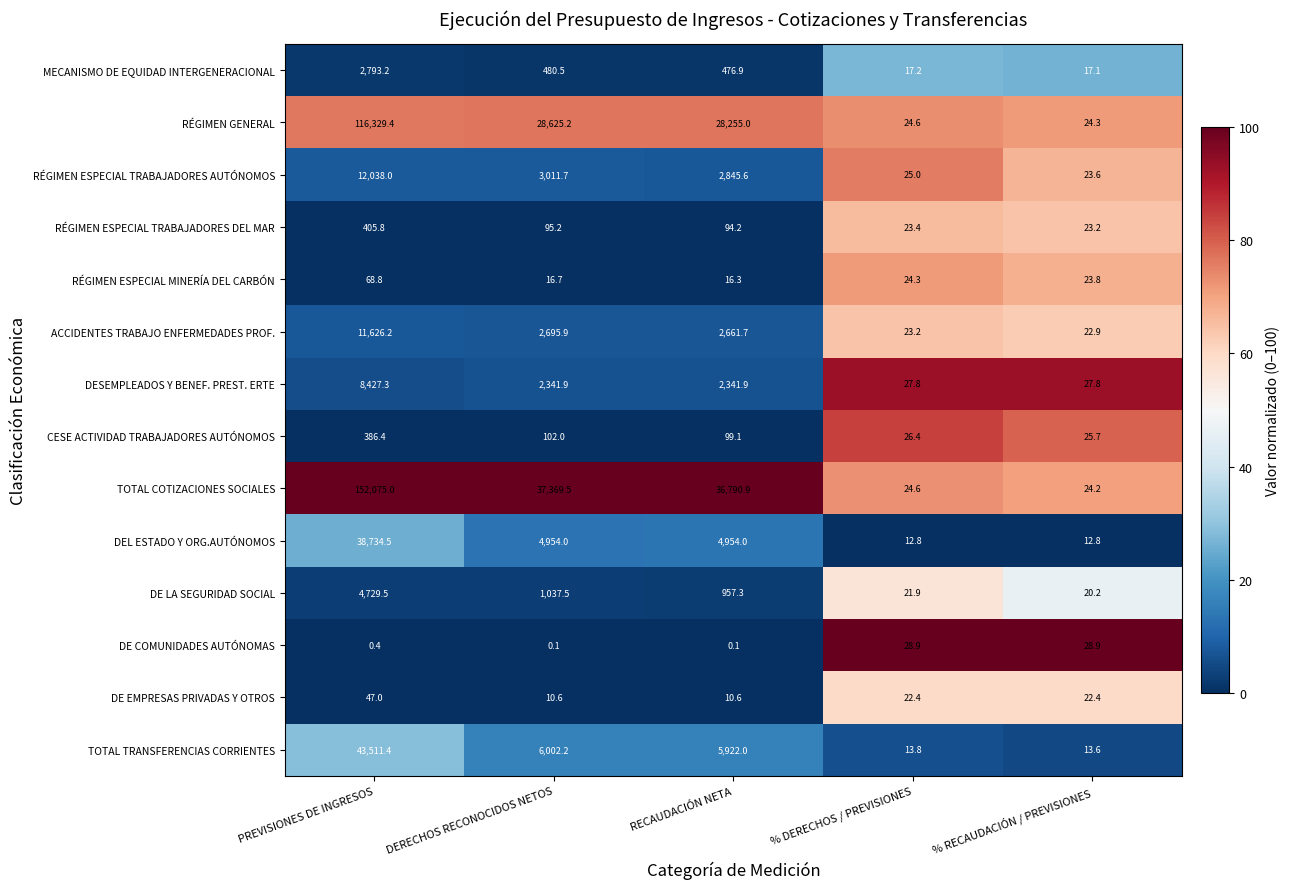

Which category has the lowest value in the ACCIDENTES TRABAJO ENFERMEDADES PROF. series?

% RECAUDACIÓN / PREVISIONES